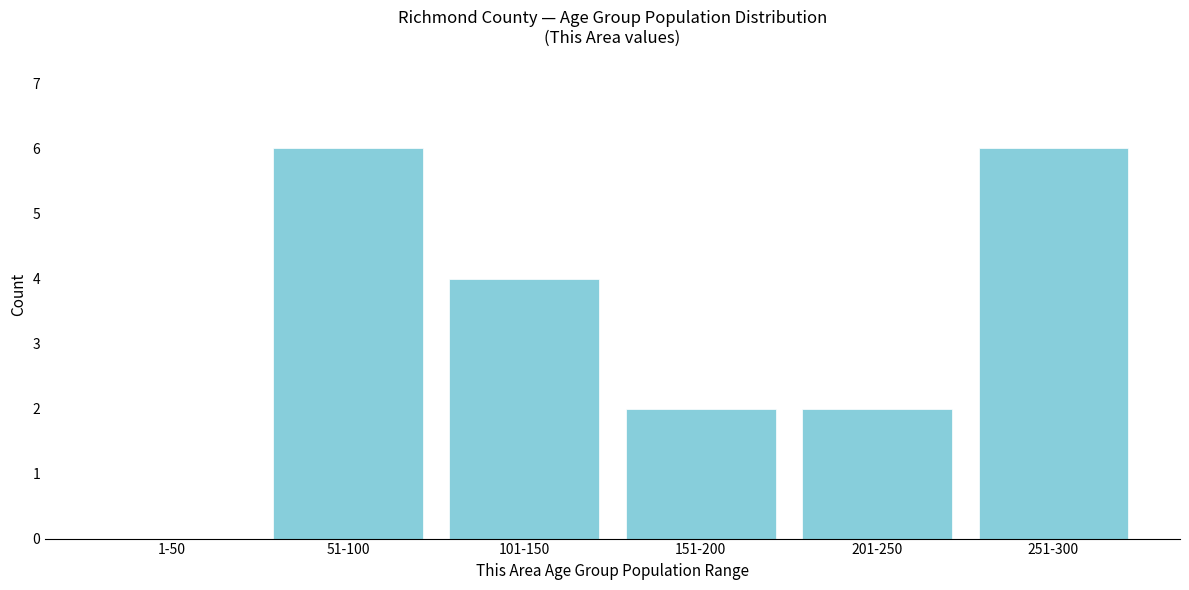

Reading left to right, extract all data points from this chart.

1-50=0	51-100=6	101-150=4	151-200=2	201-250=2	251-300=6